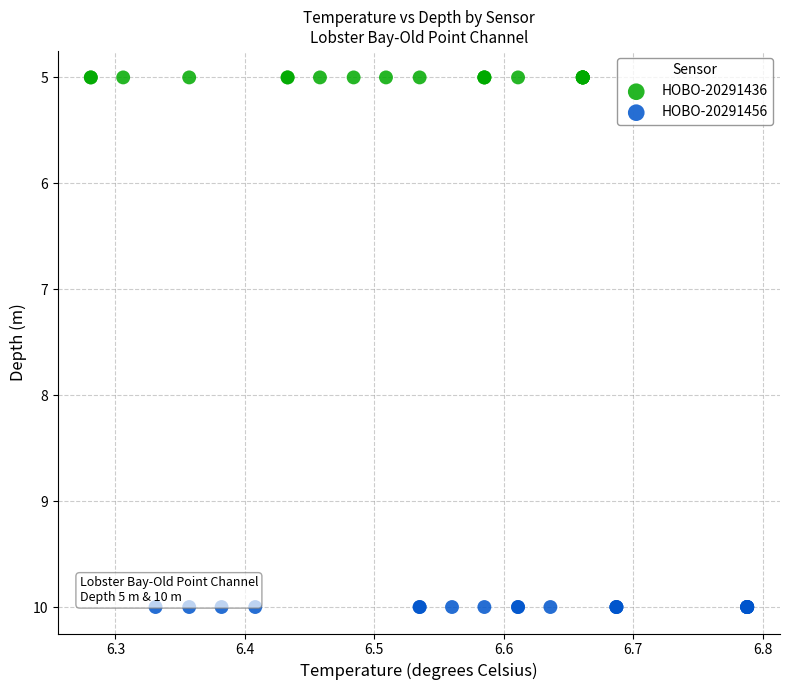

Which series contains the lowest Y value?

HOBO-20291436